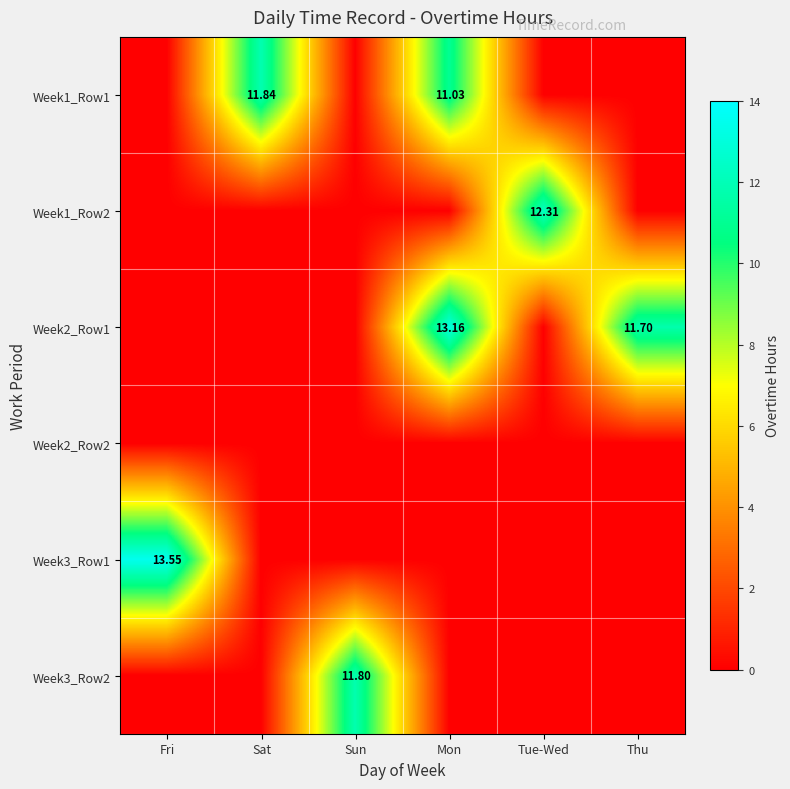

At which label is Week1_Row1 closest to 5?

Fri